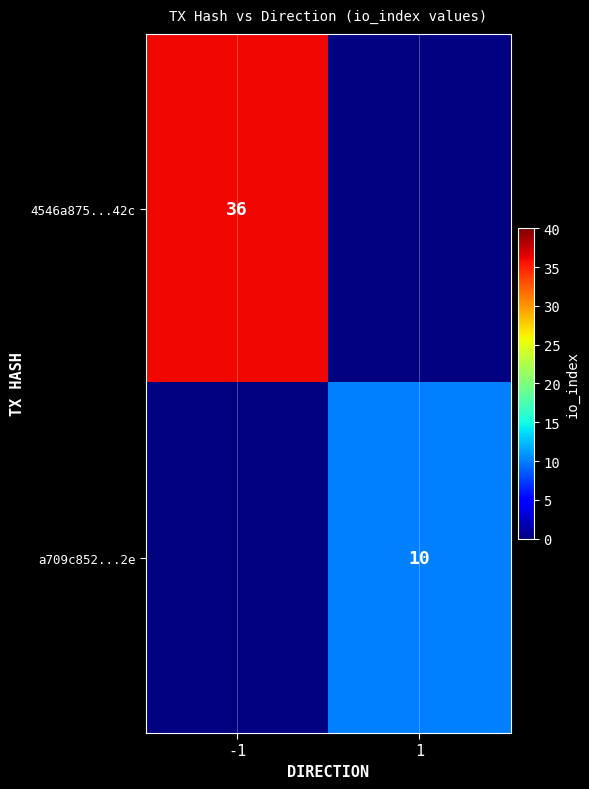

Between 1 and -1, which is larger?

-1